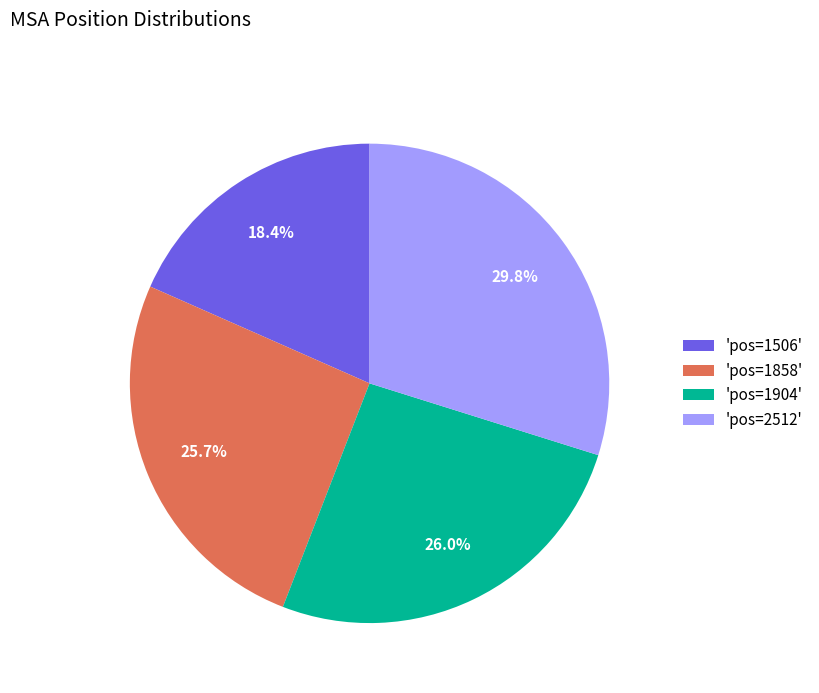

What is the ratio of the value at 'pos=1506' to the value at 'pos=1858'?

0.7